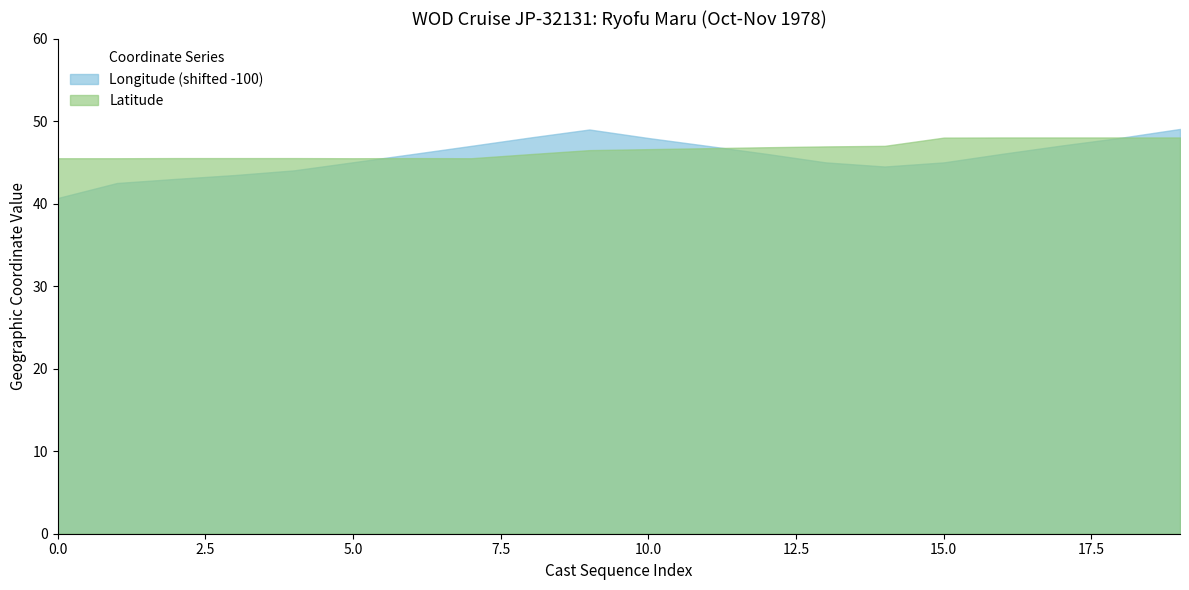

Rank the series by their maximum value, from highest to lowest.

Longitude (shifted -100), Latitude